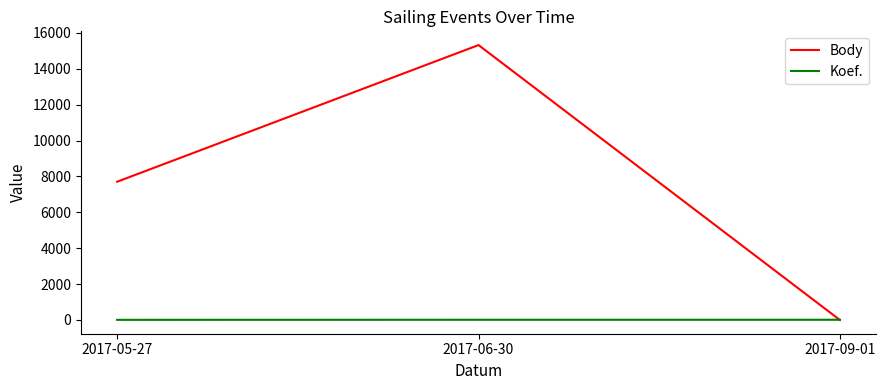

Which series has the largest range (max minus min)?

Body